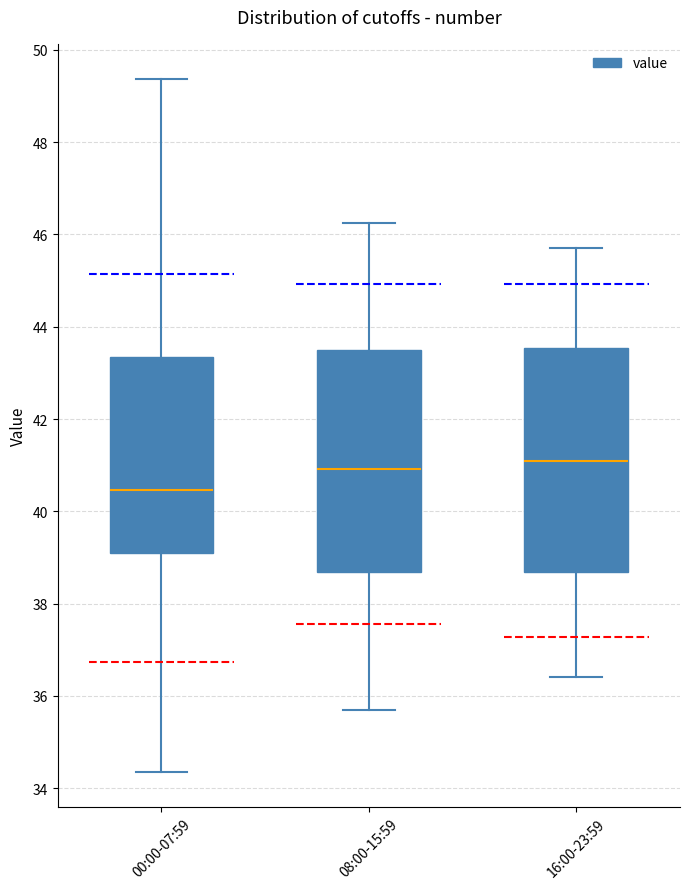

Reading left to right, read every box against the y-axis: the position of its median line, the range the box covers, and the ends of its whiskers. The values are not printed on the chart, so give them approximately, as read against the axis.

00:00-07:59: median 40.4, box 39.0 to 43.4, whiskers 34.4 to 49.4
08:00-15:59: median 41.0, box 38.6 to 43.4, whiskers 35.8 to 46.2
16:00-23:59: median 41.2, box 38.6 to 43.6, whiskers 36.4 to 45.8